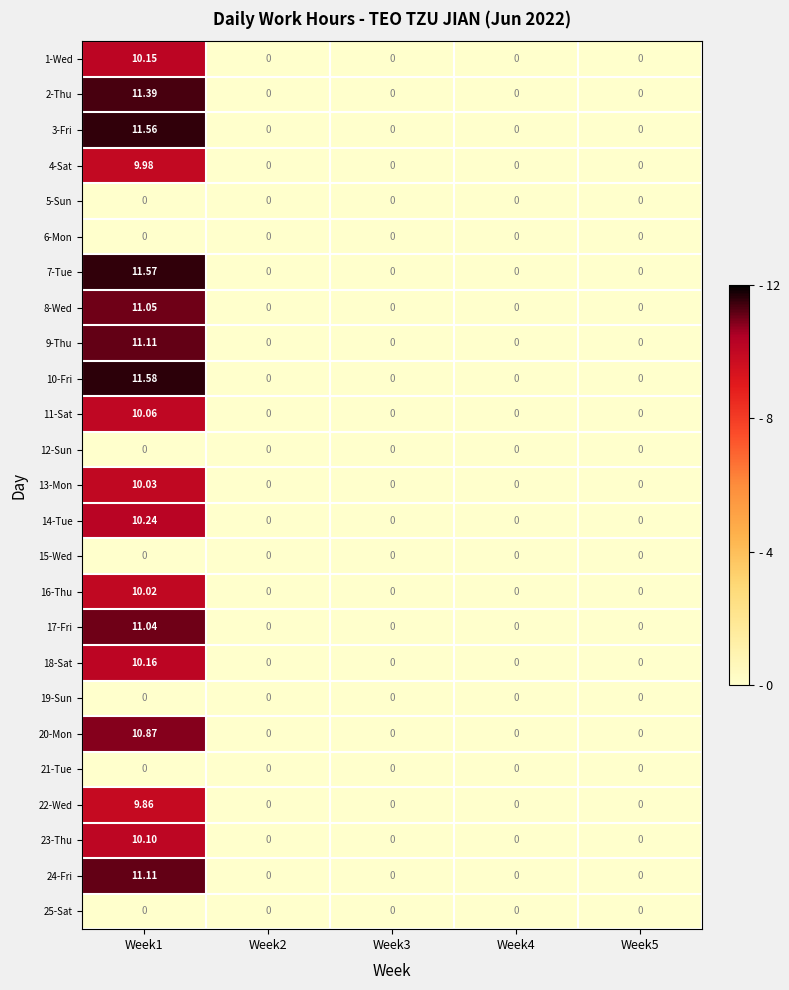

Count the number of data series in this chart.

25